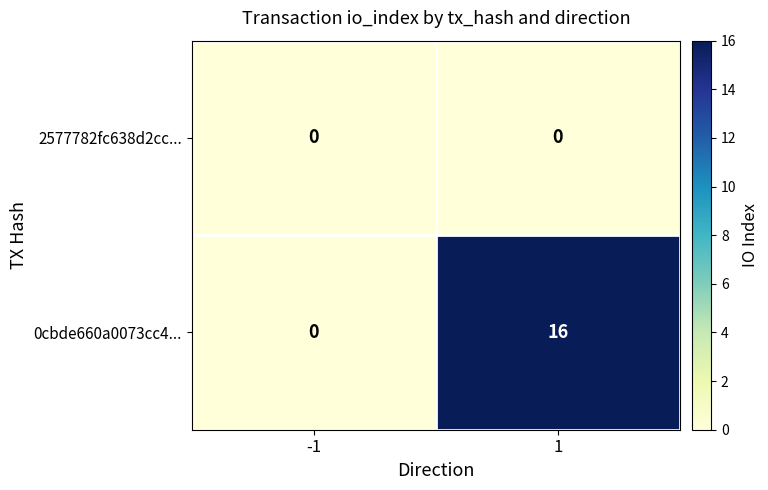

List the labels in order of 0cbde660a0073cc4... value, largest first.

1, -1